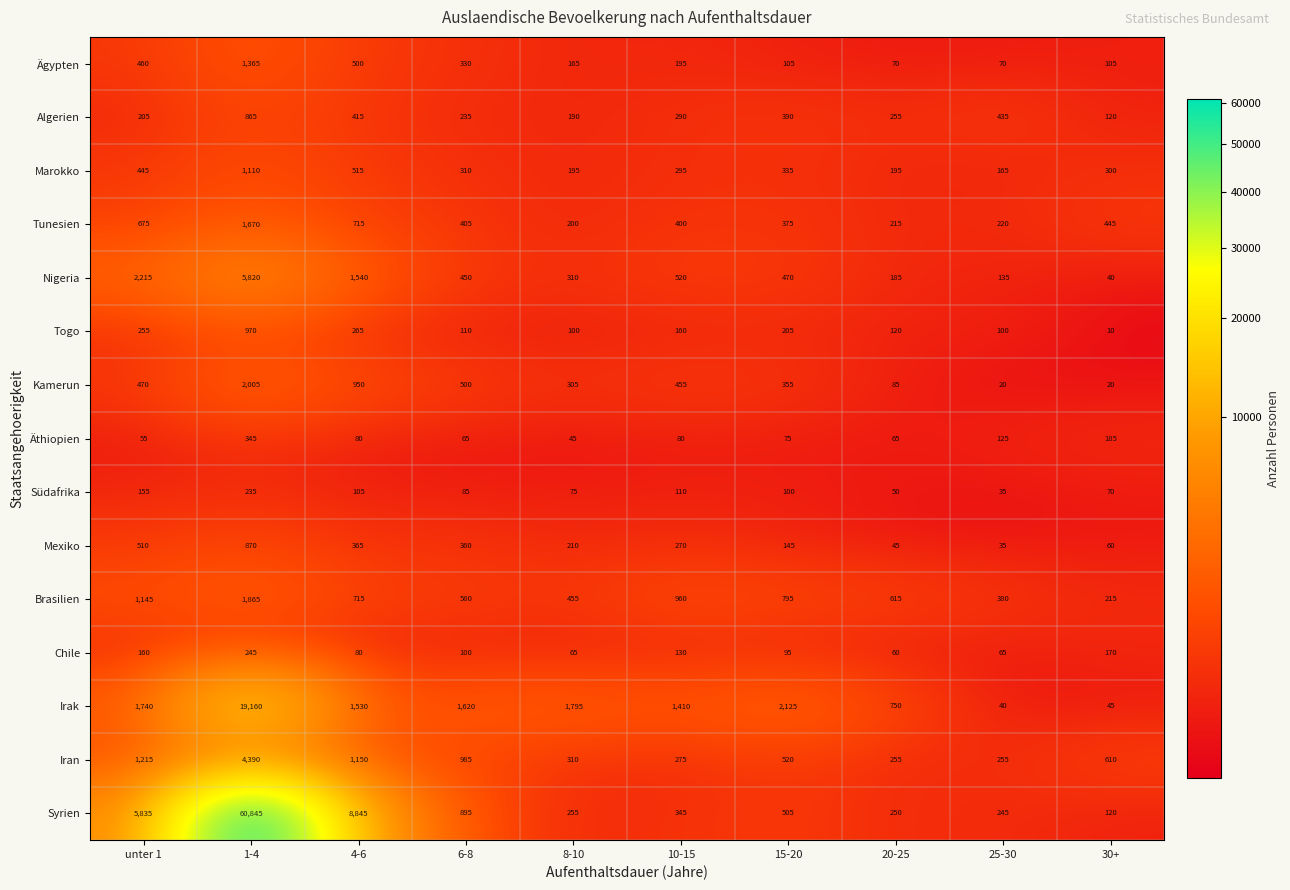

Where does the Ägypten series first go above 195?

unter 1